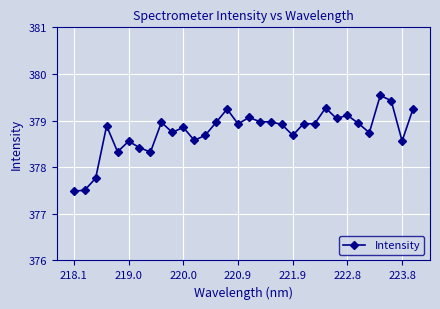

What is the value of the 13th point from the left?

378.7